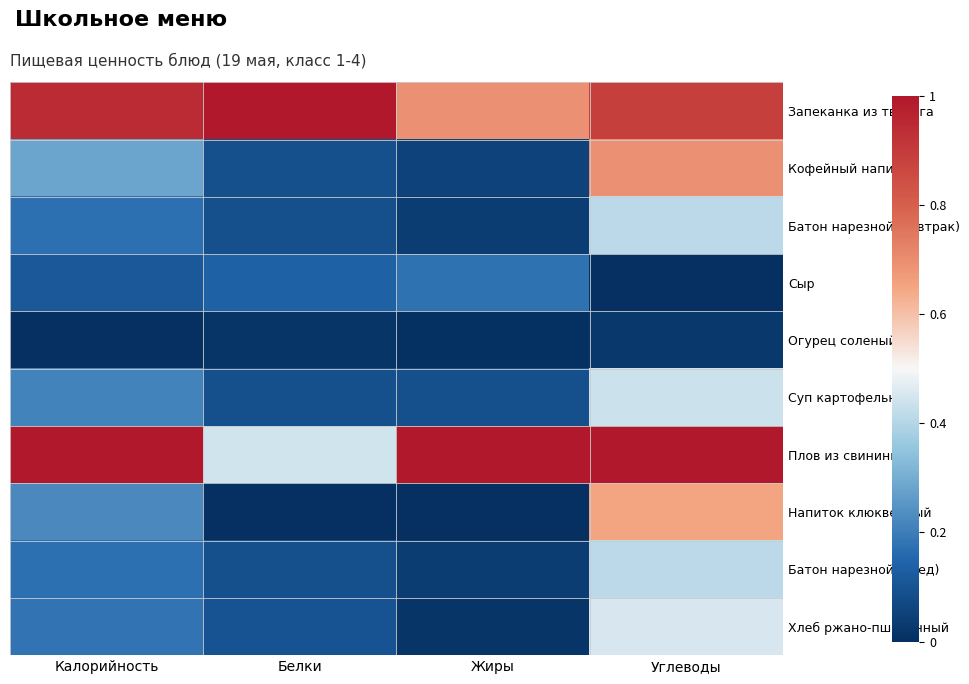

Reading left to right, list all the values displayed in this chart.

Запеканка из творога: Калорийность=0.9	Белки=1.0	Жиры=0.7	Углеводы=0.9
Кофейный напиток: Калорийность=0.3	Белки=0.1	Жиры=0.1	Углеводы=0.7
Батон нарезной (завтрак): Калорийность=0.2	Белки=0.1	Жиры=0.0	Углеводы=0.4
Сыр: Калорийность=0.1	Белки=0.1	Жиры=0.2	Углеводы=0.0
Огурец соленый: Калорийность=0.0	Белки=0.0	Жиры=0.0	Углеводы=0.0
Суп картофельный: Калорийность=0.2	Белки=0.1	Жиры=0.1	Углеводы=0.4
Плов из свинины: Калорийность=1.0	Белки=0.4	Жиры=1.0	Углеводы=1.0
Напиток клюквенный: Калорийность=0.2	Белки=0.0	Жиры=0.0	Углеводы=0.6
Батон нарезной (обед): Калорийность=0.2	Белки=0.1	Жиры=0.0	Углеводы=0.4
Хлеб ржано-пшеничный: Калорийность=0.2	Белки=0.1	Жиры=0.0	Углеводы=0.5